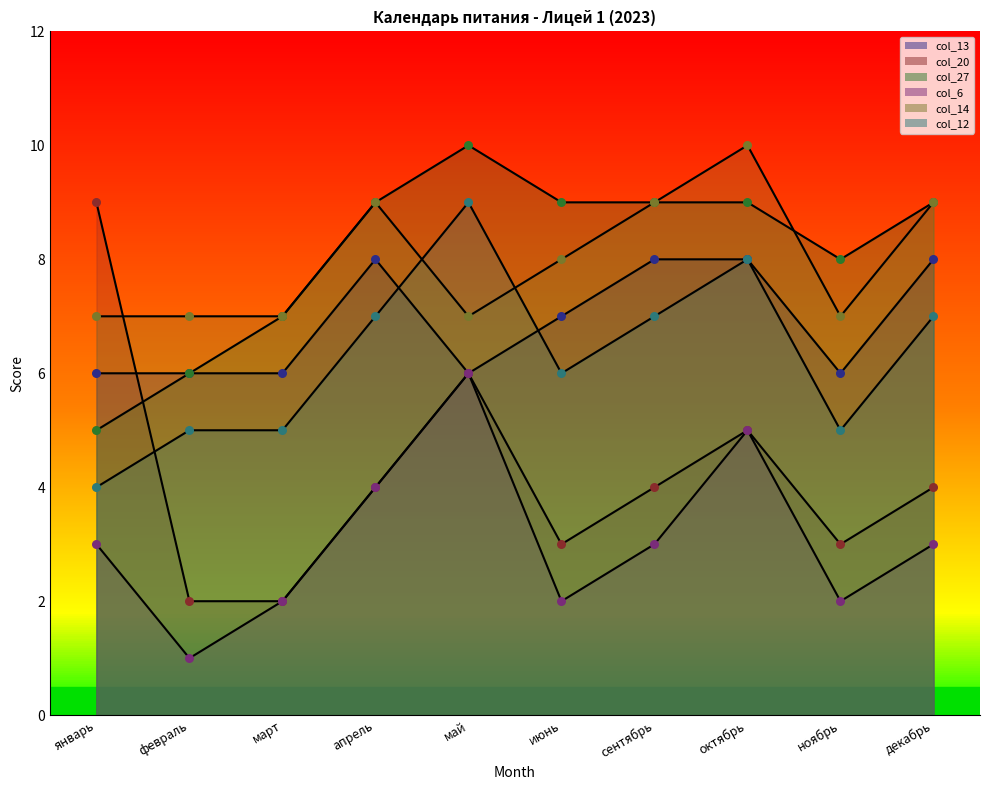

At how many categories does at least one series exceed 9?

2